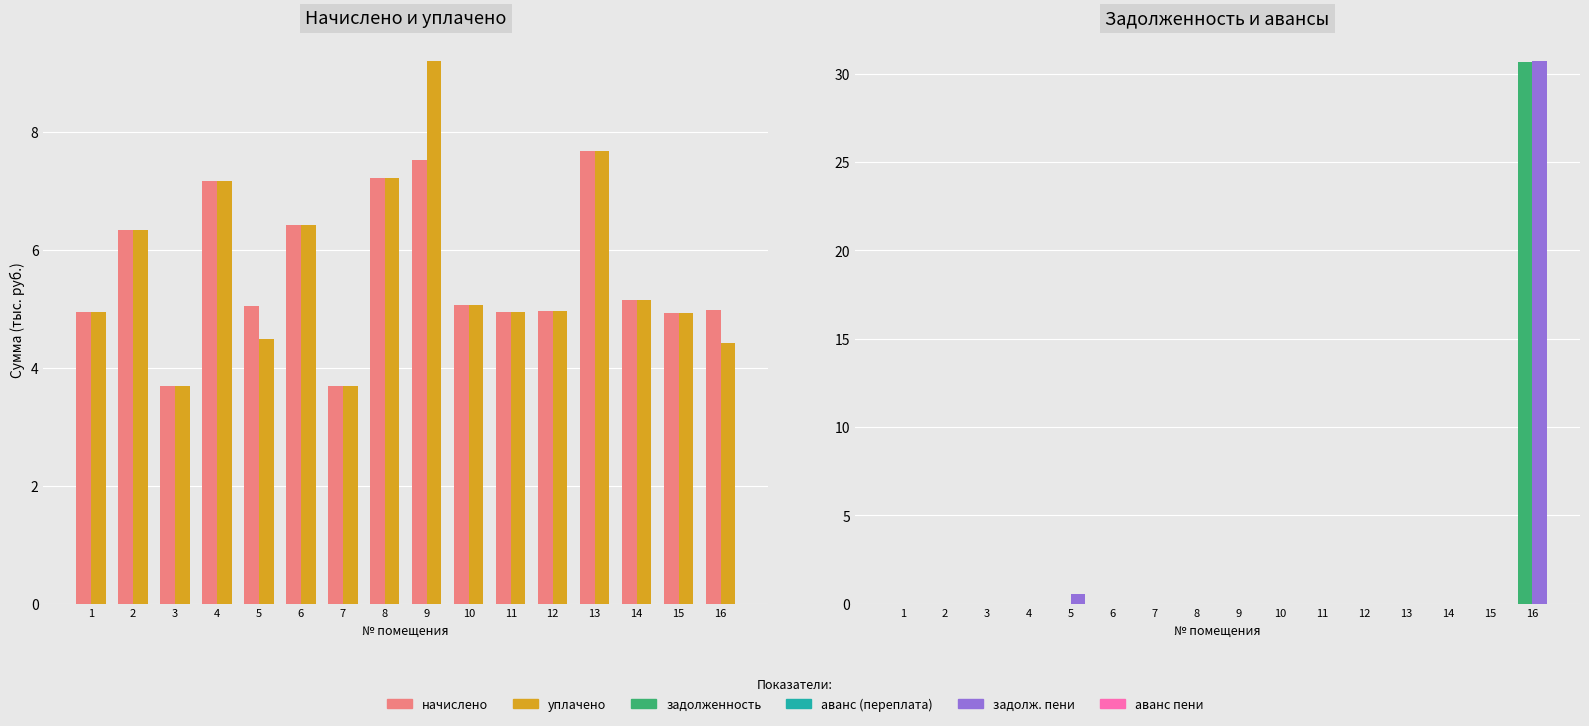

What is the average value of the задолж. пени series?

2.0